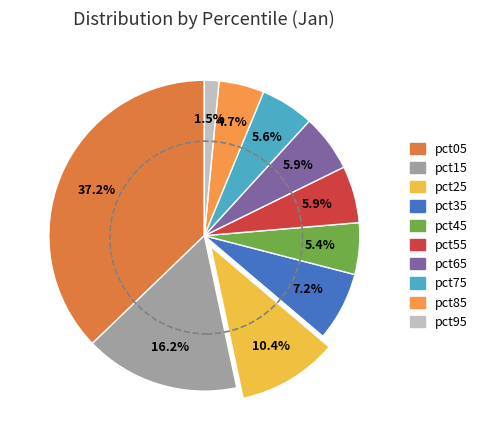

To the nearest percent, what percentage of the pie is pct35?

7%